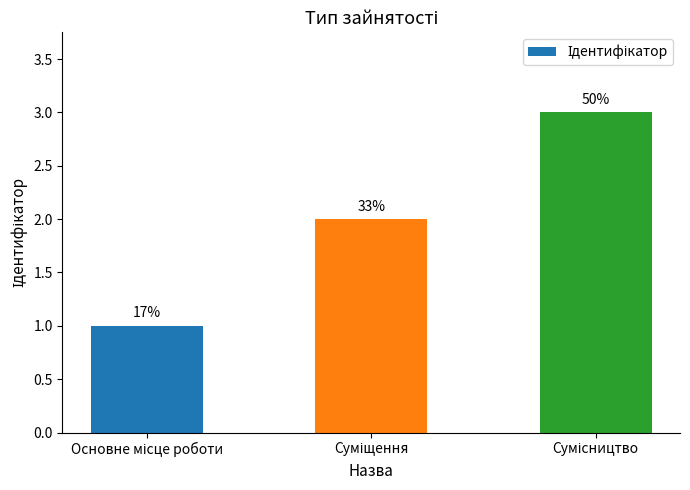

How many bars are there in total?

3